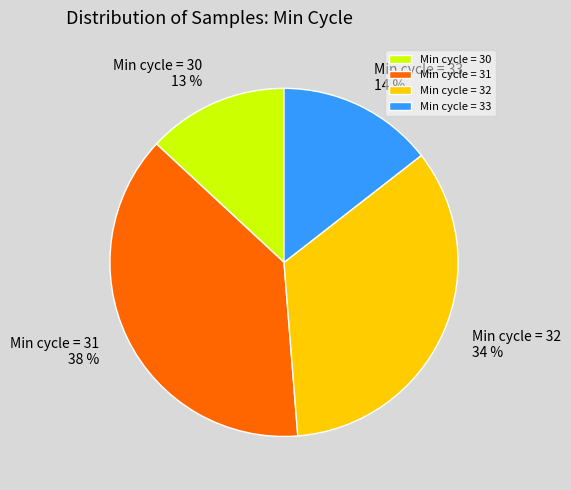

Does any single category account for the majority?

No